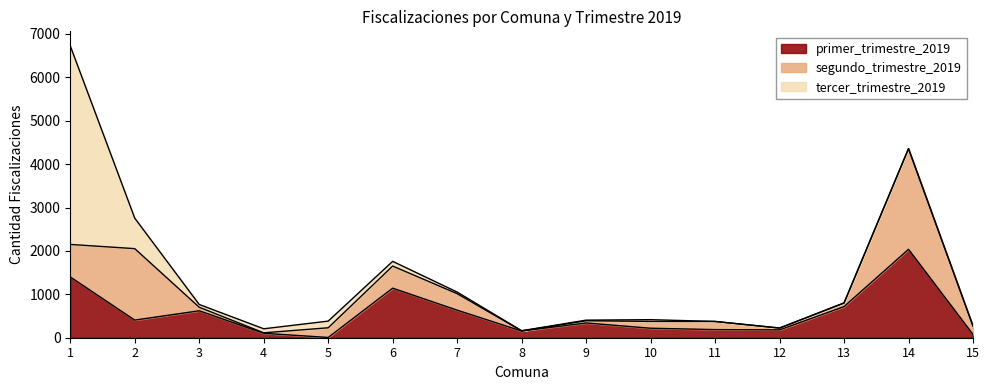

At which category is the sum across all series the highest?

1